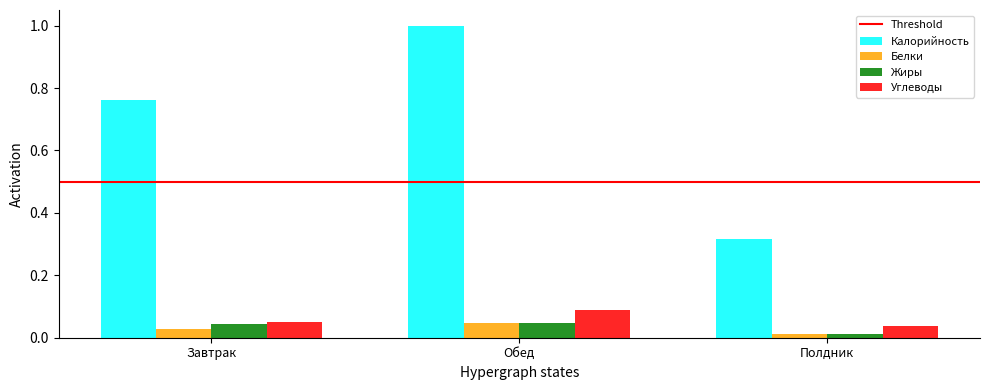

List the labels in order of Калорийность value, smallest first.

Полдник, Завтрак, Обед